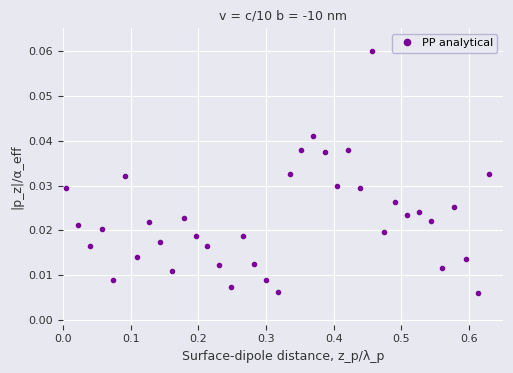

How many values are between 0 and 1?

37